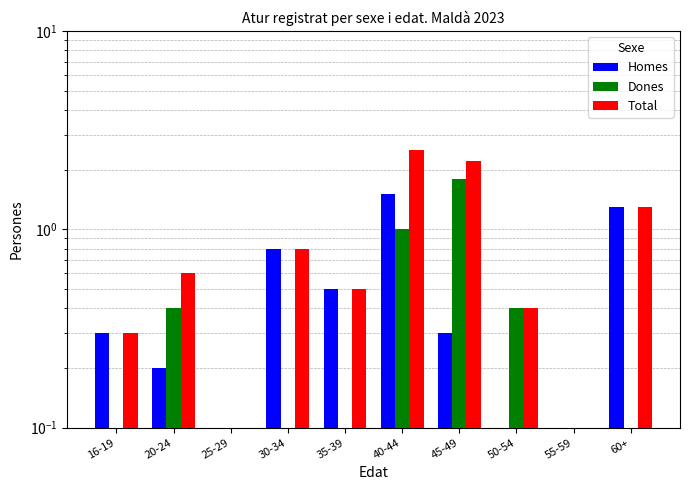

What is the maximum value for Homes?

1.5